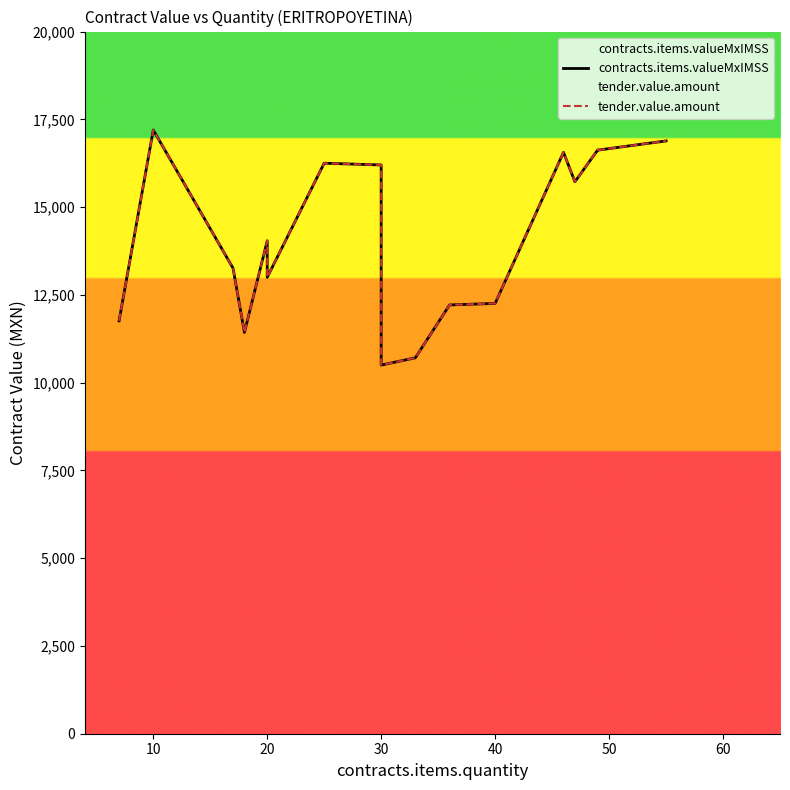

What is the sum of all tender.value.amount values?

280747.4